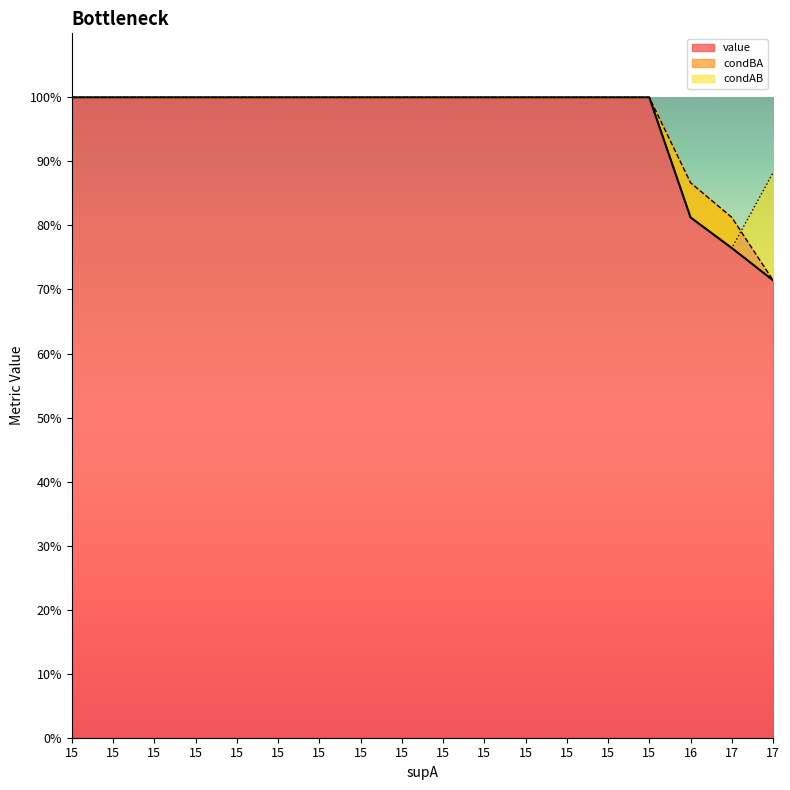

Does the chart have visible grid lines?

No